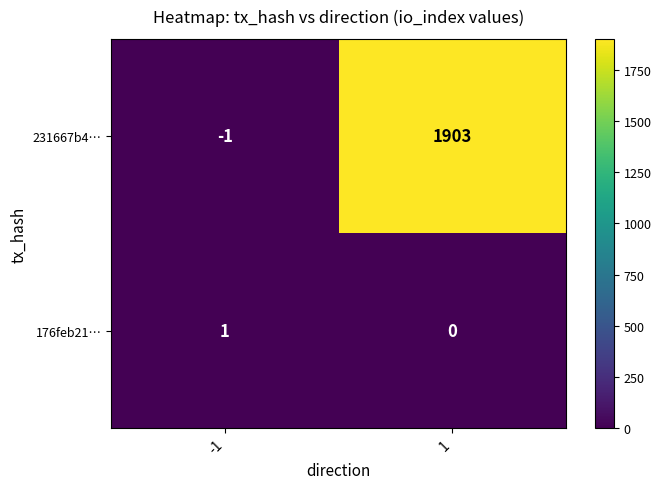

Rank the series by their average value, from lowest to highest.

176feb21…, 231667b4…